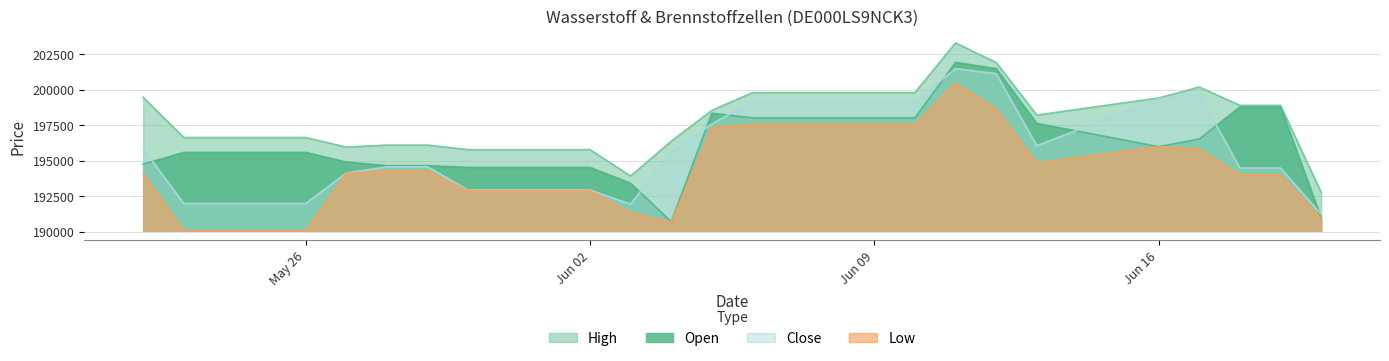

How many lines are shown in the chart?

4